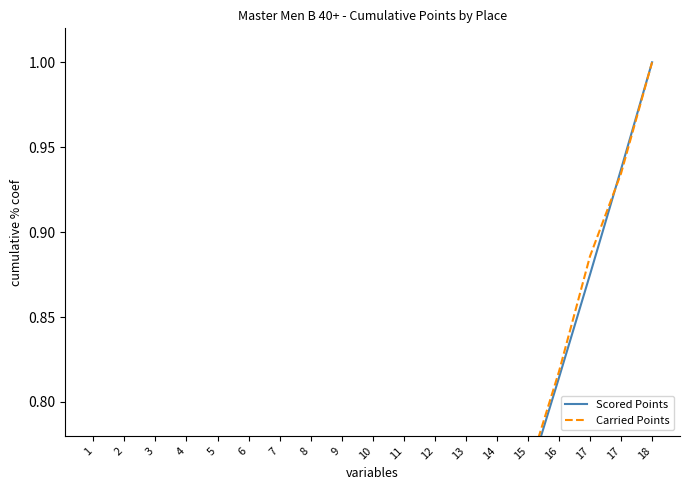

Is it true that Scored Points equals 0.0 at 2?

False